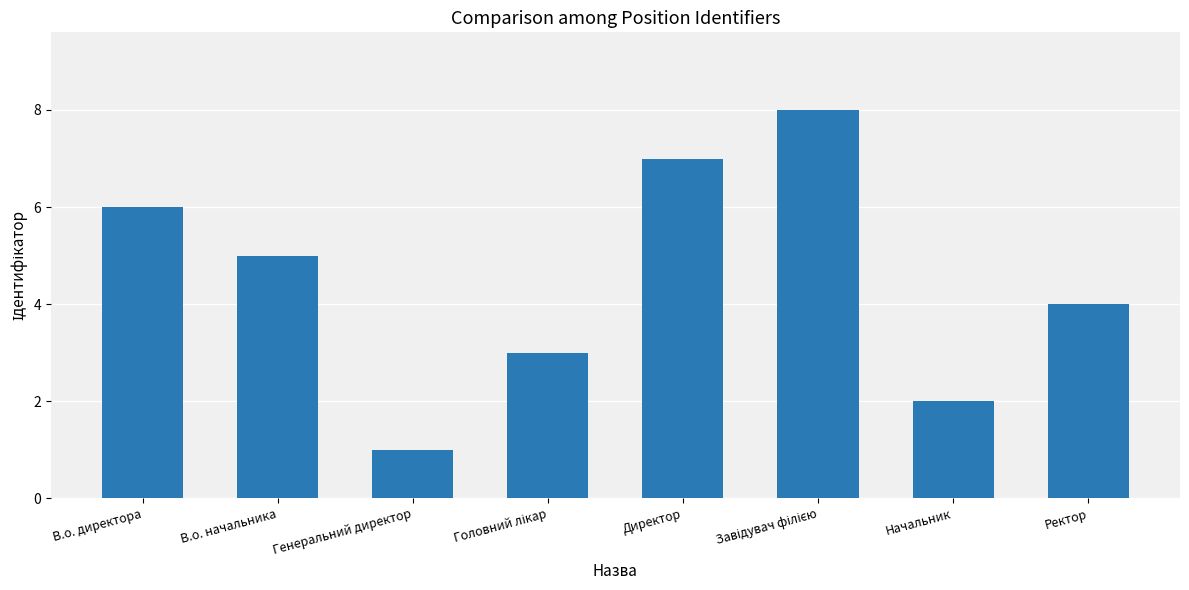

Reading right to left, list all the values displayed in this chart.

4	2	8	7	3	1	5	6